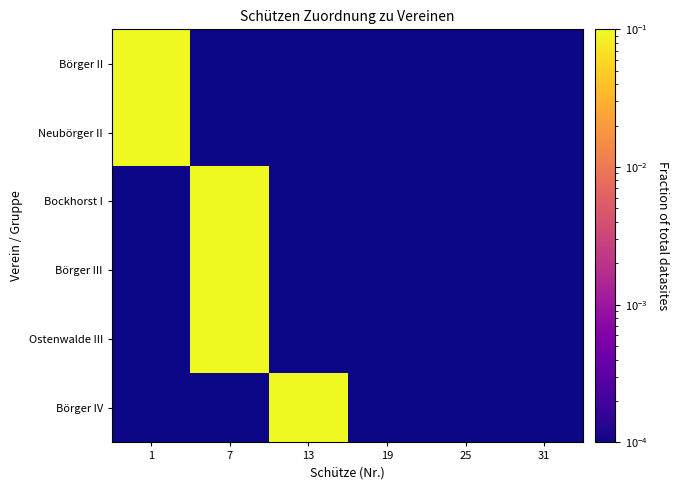

Reading left to right, transcribe all the data shown in this chart.

Börger II: 1=1.0	7=0.0	13=0.0	19=0.0	25=0.0	31=0.0
Neubörger II: 1=1.0	7=0.0	13=0.0	19=0.0	25=0.0	31=0.0
Bockhorst I: 1=0.0	7=1.0	13=0.0	19=0.0	25=0.0	31=0.0
Börger III: 1=0.0	7=1.0	13=0.0	19=0.0	25=0.0	31=0.0
Ostenwalde III: 1=0.0	7=1.0	13=0.0	19=0.0	25=0.0	31=0.0
Börger IV: 1=0.0	7=0.0	13=1.0	19=0.0	25=0.0	31=0.0